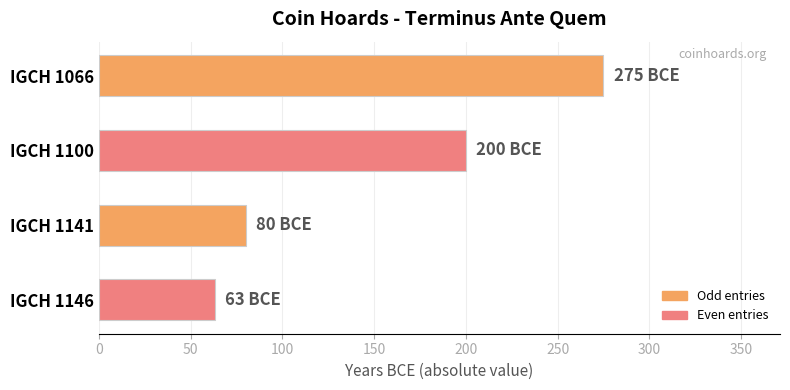

Where is the data nearest to the value 169?

IGCH 1100